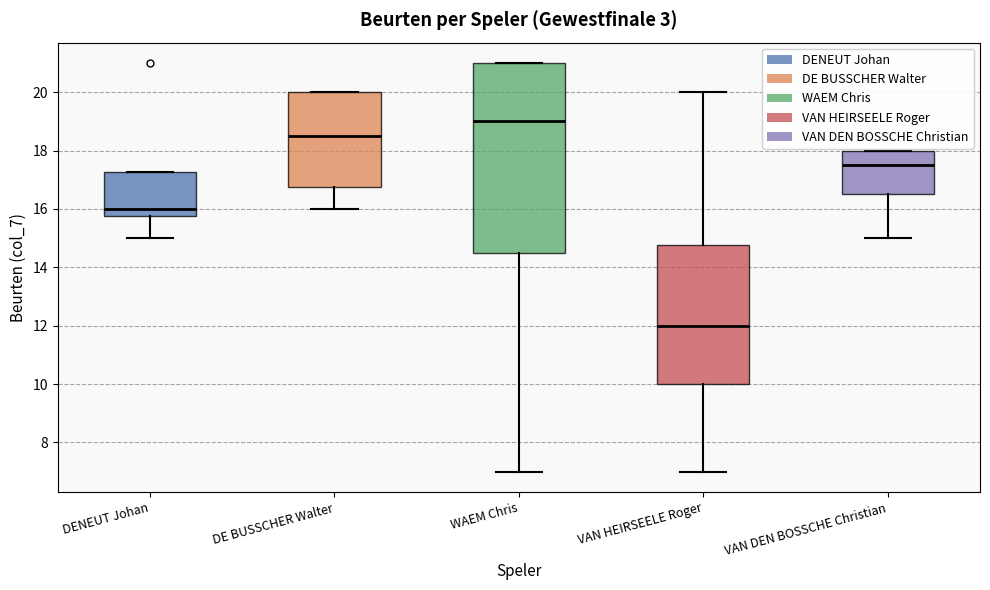

Comparing the boxes themselves (not the whiskers), which one is the tallest?

WAEM Chris